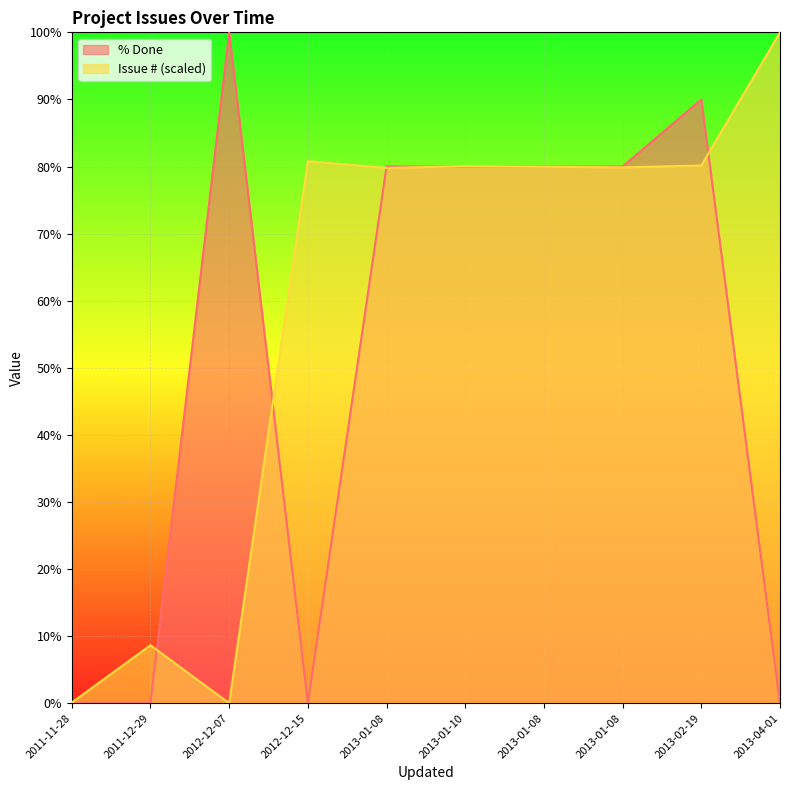

Is the value of Issue # at 2013-01-08 greater than the value of % Done at 2013-01-08?

No